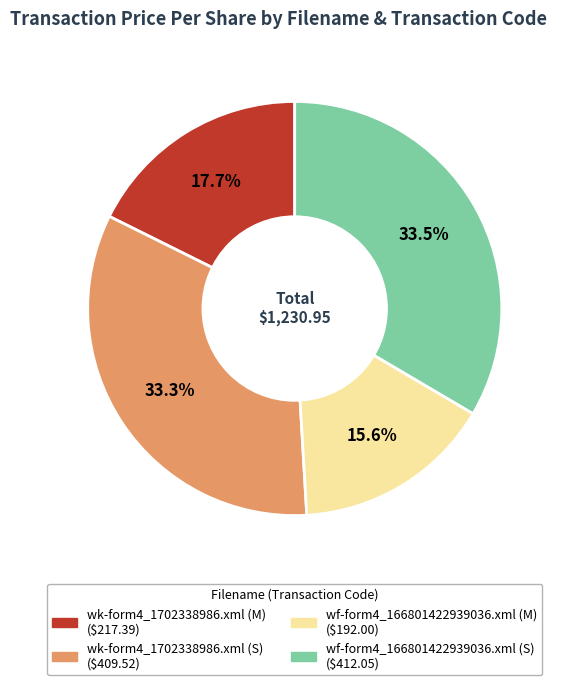

To the nearest percent, what percentage of the pie is wf-form4_166801422939036.xml (M)?

16%